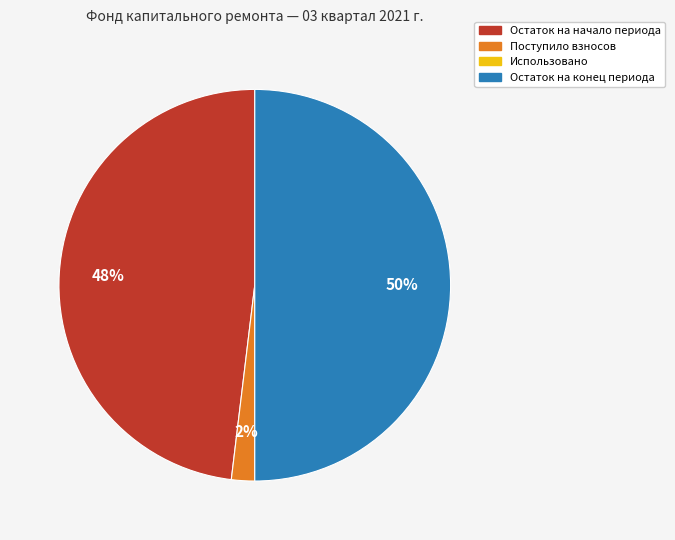

True or false: Остаток на начало периода accounts for 48% of the total.

True